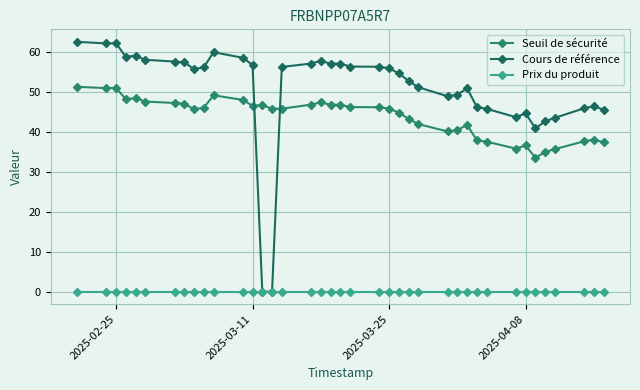

True or false: Seuil de sécurité and Prix du produit intersect in this chart.

False